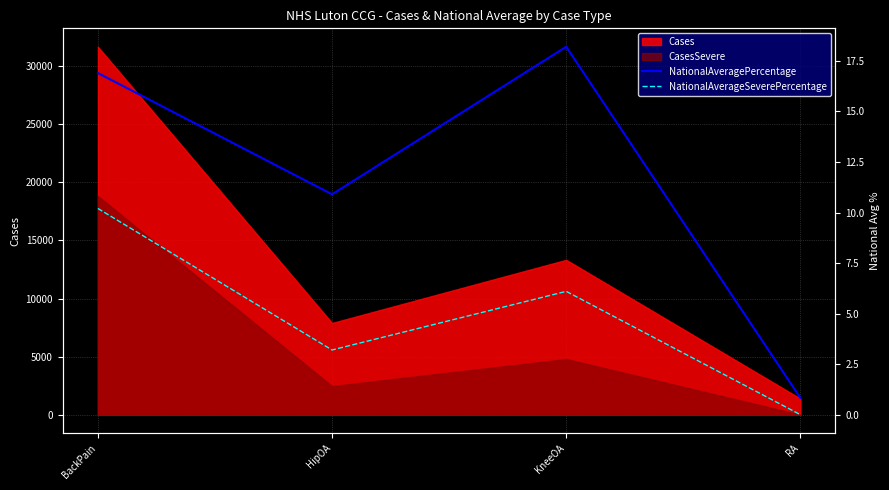

Is the value of Cases at KneeOA greater than the value of CasesSevere at BackPain?

No